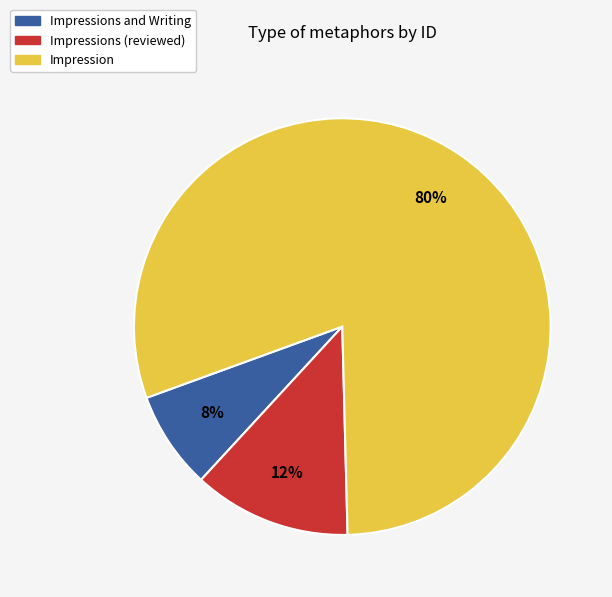

To the nearest percent, what is the average slice percentage?

33%